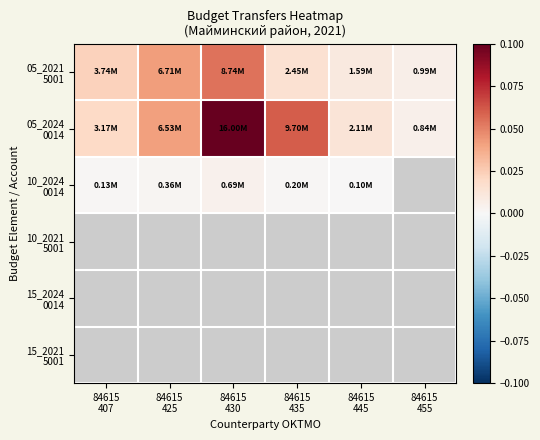

Rank the series by their maximum value, from lowest to highest.

10_2024 0014, 05_2021 5001, 05_2024 0014, 10_2021 5001, 15_2024 0014, 15_2021 5001